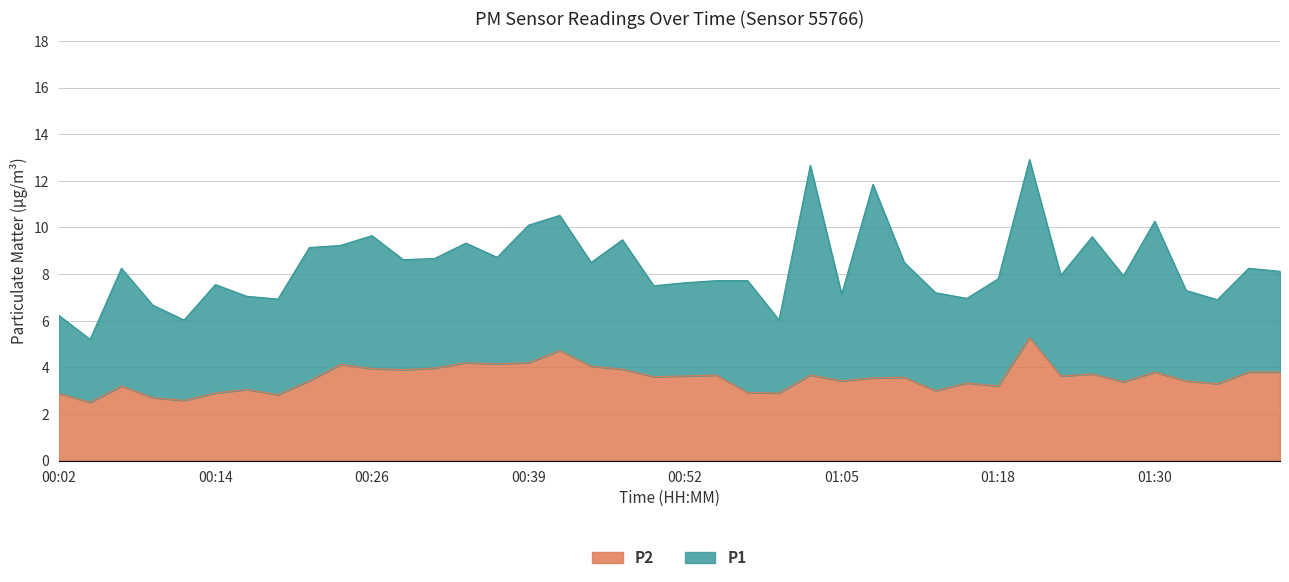

List the labels in order of value, smallest first.

00:04, 00:12, 00:09, 00:19, 00:02, 00:14, 00:59, 00:57, 01:12, 00:17, 00:07, 01:18, 01:35, 01:15, 01:27, 00:21, 01:05, 01:32, 01:07, 01:10, 00:49, 00:52, 01:23, 00:54, 01:02, 01:25, 01:30, 01:37, 01:40, 00:29, 00:47, 00:26, 00:31, 00:44, 00:24, 00:36, 00:34, 00:39, 00:41, 01:20